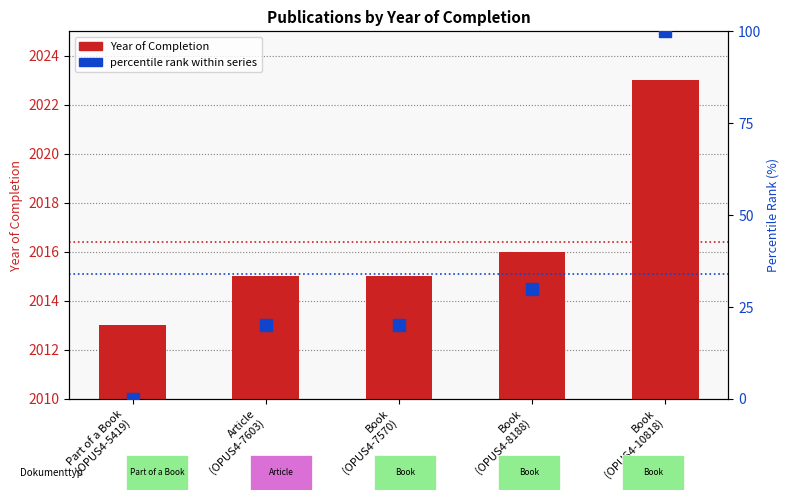

Reading left to right, what are all the values shown in this chart?

Year of Completion: Part of a Book
(OPUS4-5419)=2013	Article
(OPUS4-7603)=2015	Book
(OPUS4-7570)=2015	Book
(OPUS4-8188)=2016	Book
(OPUS4-10818)=2023
percentile rank within series: Part of a Book
(OPUS4-5419)=0	Article
(OPUS4-7603)=20	Book
(OPUS4-7570)=20	Book
(OPUS4-8188)=30	Book
(OPUS4-10818)=100